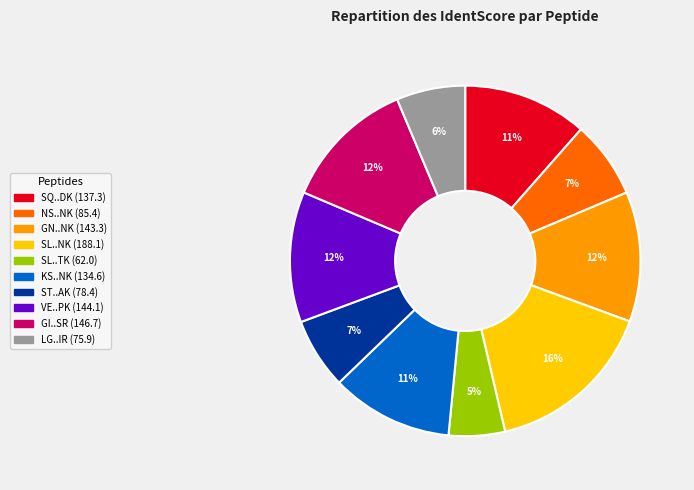

Is there any slice that represents more than half of the pie?

No